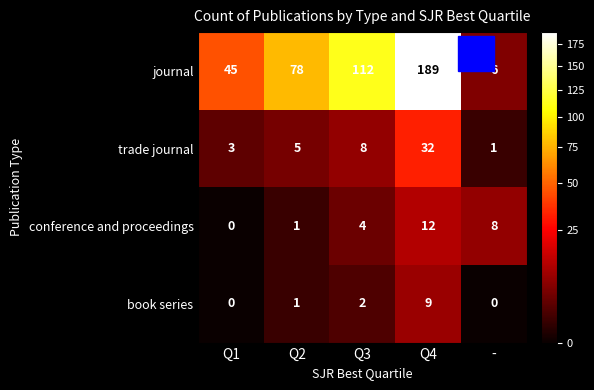

At which category is the sum across all series the highest?

Q4